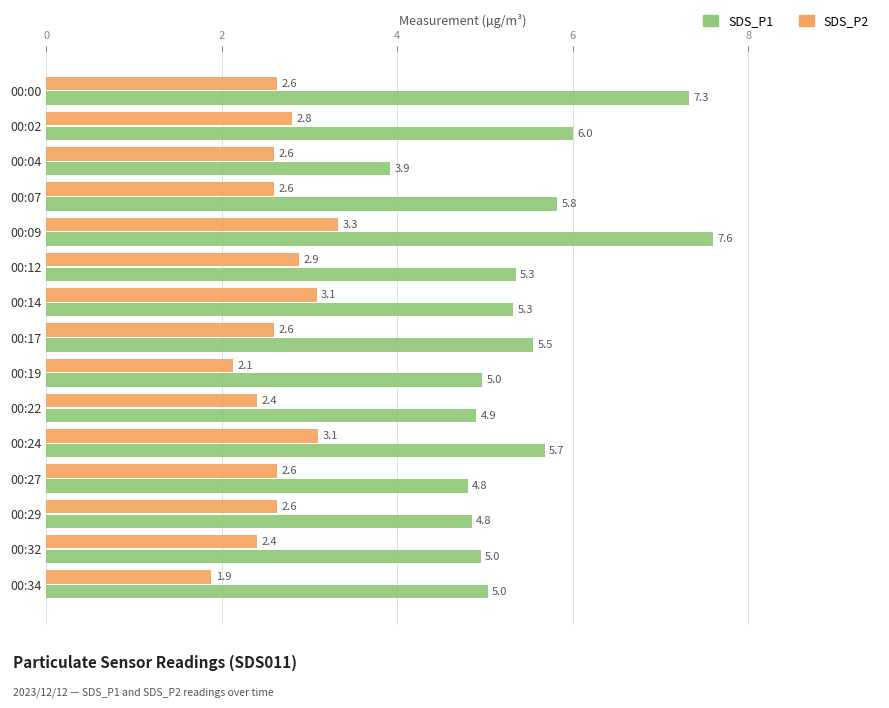

What is the approximate value of SDS_P1 at 00:34?

5.0